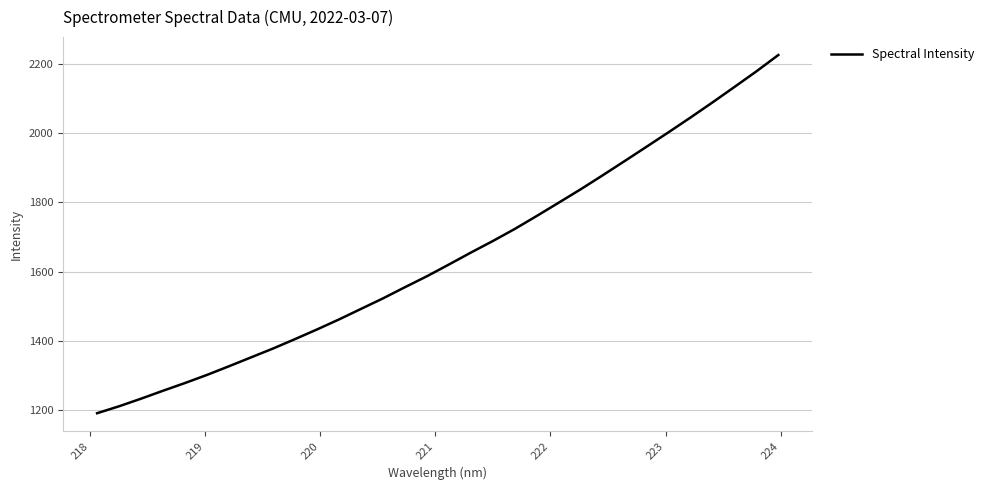

How many lines are shown in the chart?

1